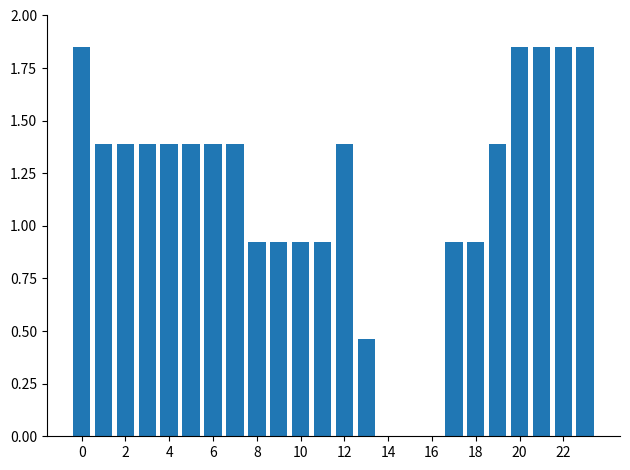

What is the label of the 7th bar from the right?

17